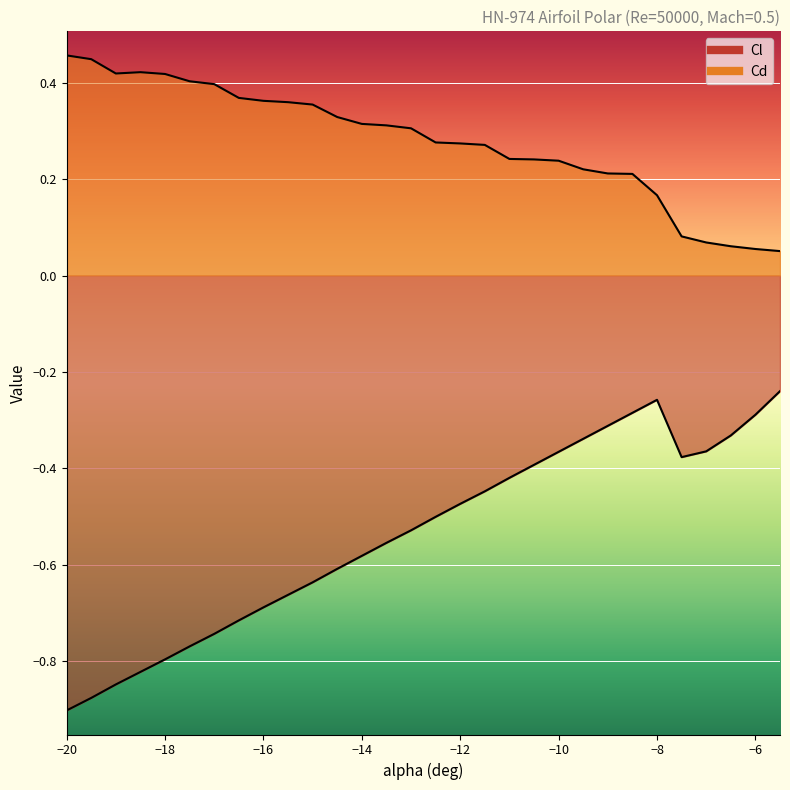

Which label corresponds to the smallest value in the chart?

-20